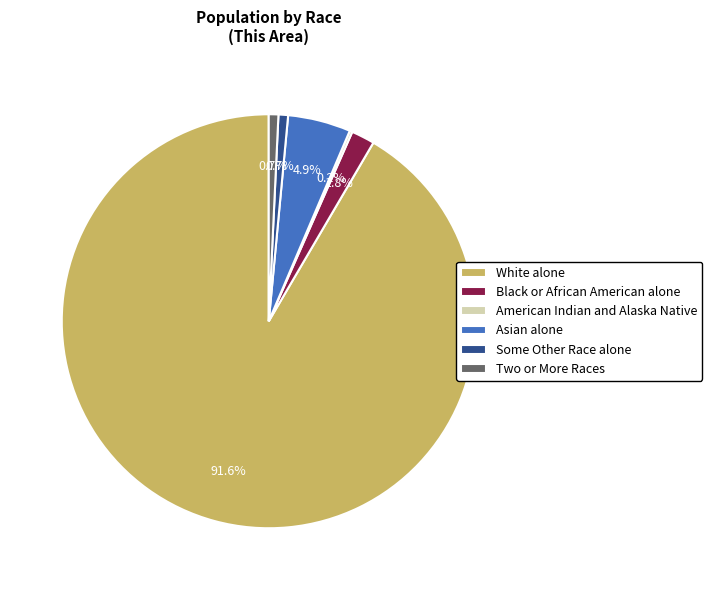

What is the largest slice in the pie chart?

White alone